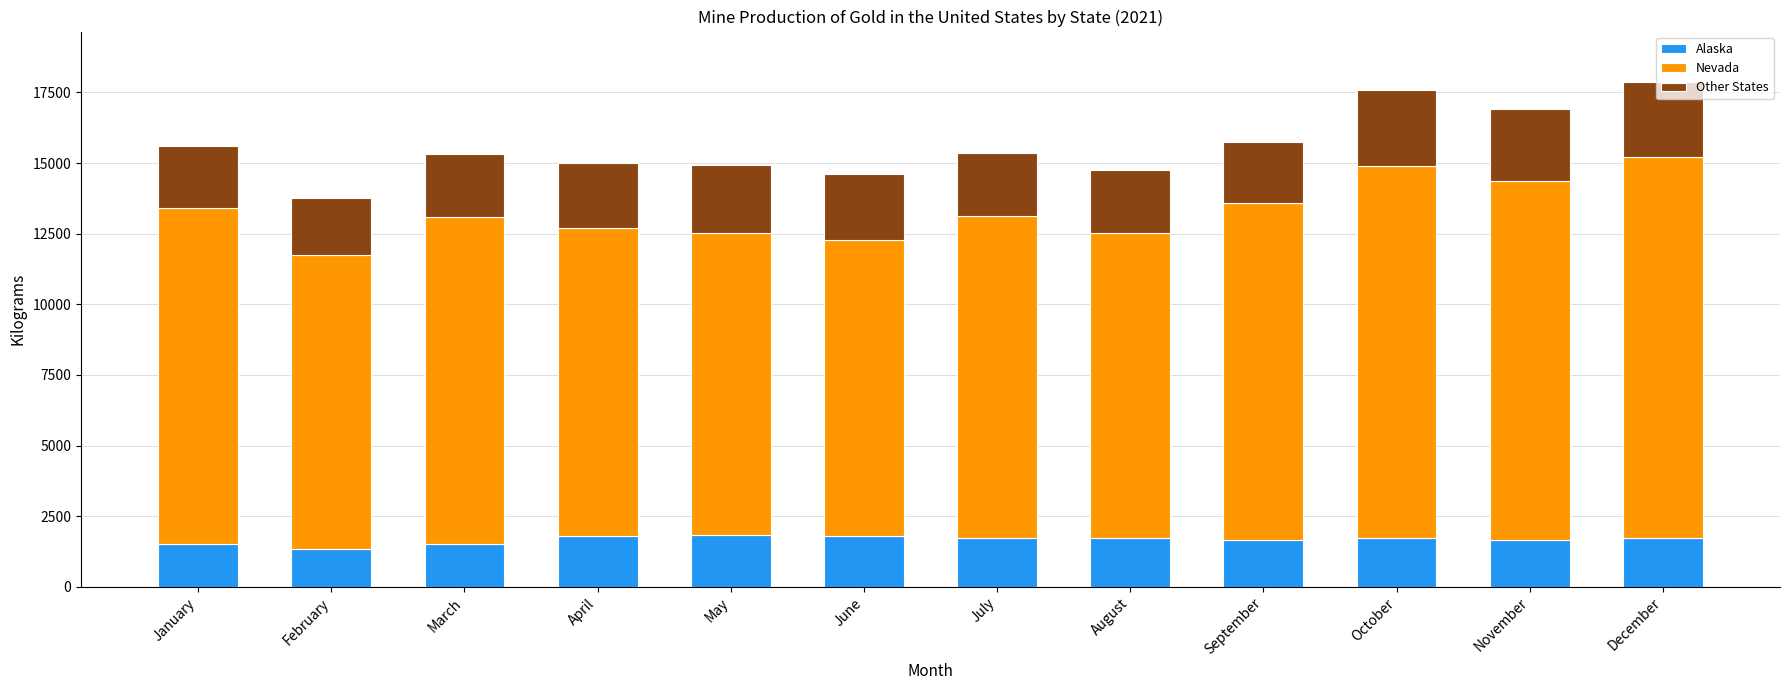

What is the total value across all series at February?

13770